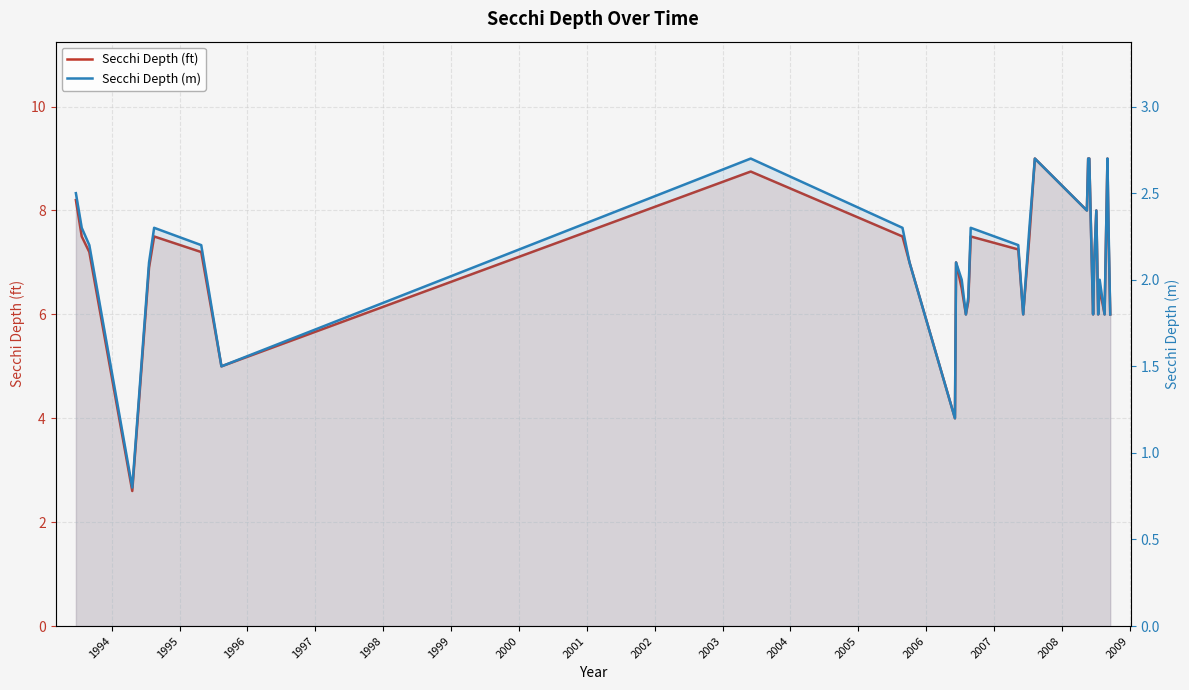

True or false: Secchi Depth (m) and Secchi Depth (ft) intersect in this chart.

False